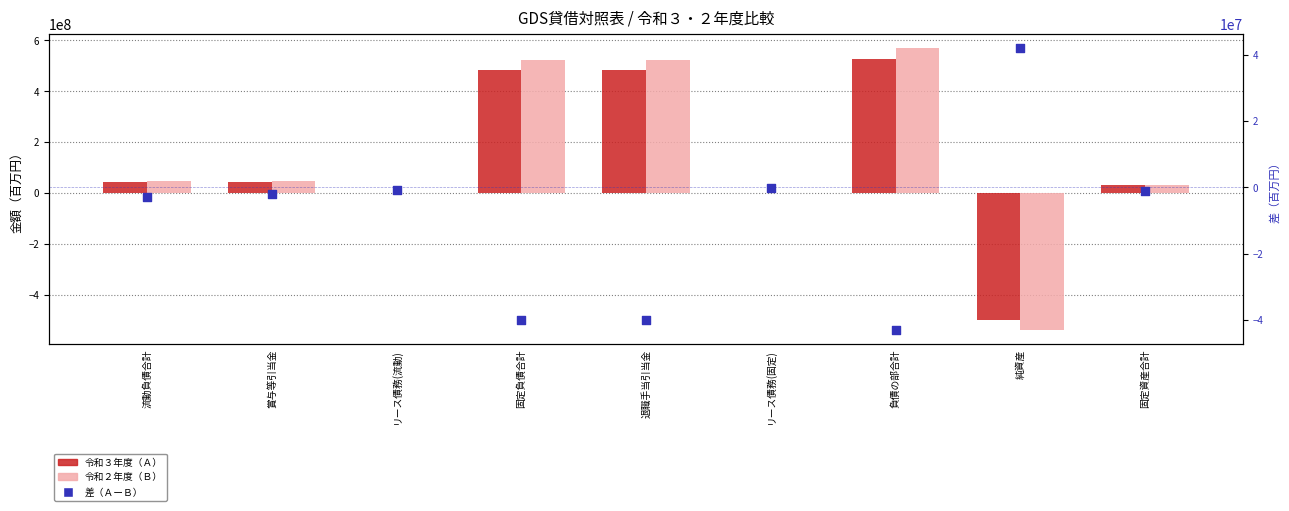

Which series has the largest total across all categories?

令和２年度（Ｂ）